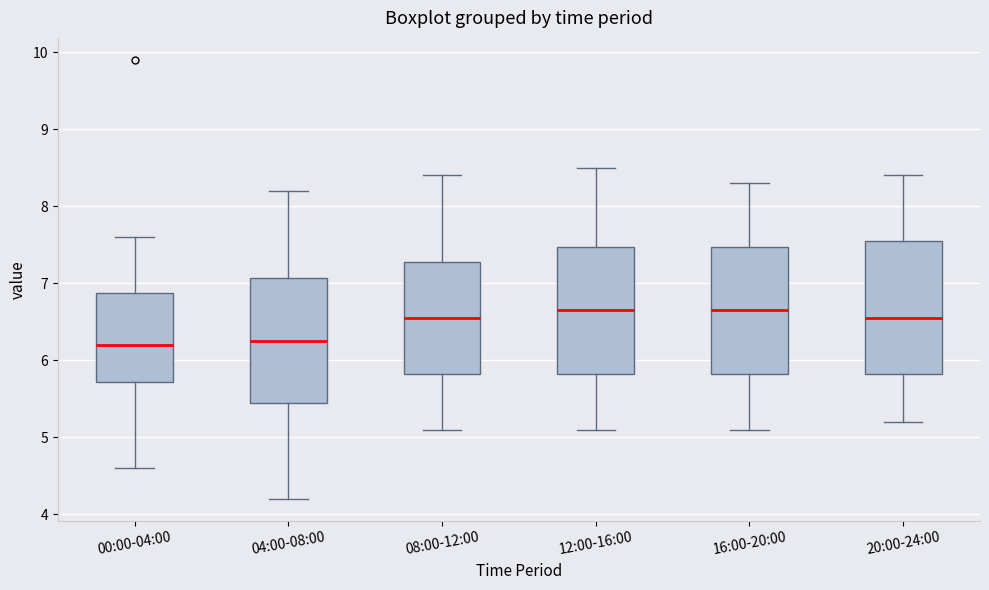

Reading left to right, transcribe this box plot: for each box, give where its median line is, the range the box spans, and where its two whiskers end, as read against the y-axis. The values are not printed on the chart, so give them approximately, as read against the axis.

00:00-04:00: median 6.2, box 5.7 to 6.9, whiskers 4.6 to 7.6
04:00-08:00: median 6.3, box 5.5 to 7.1, whiskers 4.2 to 8.2
08:00-12:00: median 6.6, box 5.8 to 7.3, whiskers 5.1 to 8.4
12:00-16:00: median 6.7, box 5.8 to 7.5, whiskers 5.1 to 8.5
16:00-20:00: median 6.7, box 5.8 to 7.5, whiskers 5.1 to 8.3
20:00-24:00: median 6.6, box 5.8 to 7.6, whiskers 5.2 to 8.4